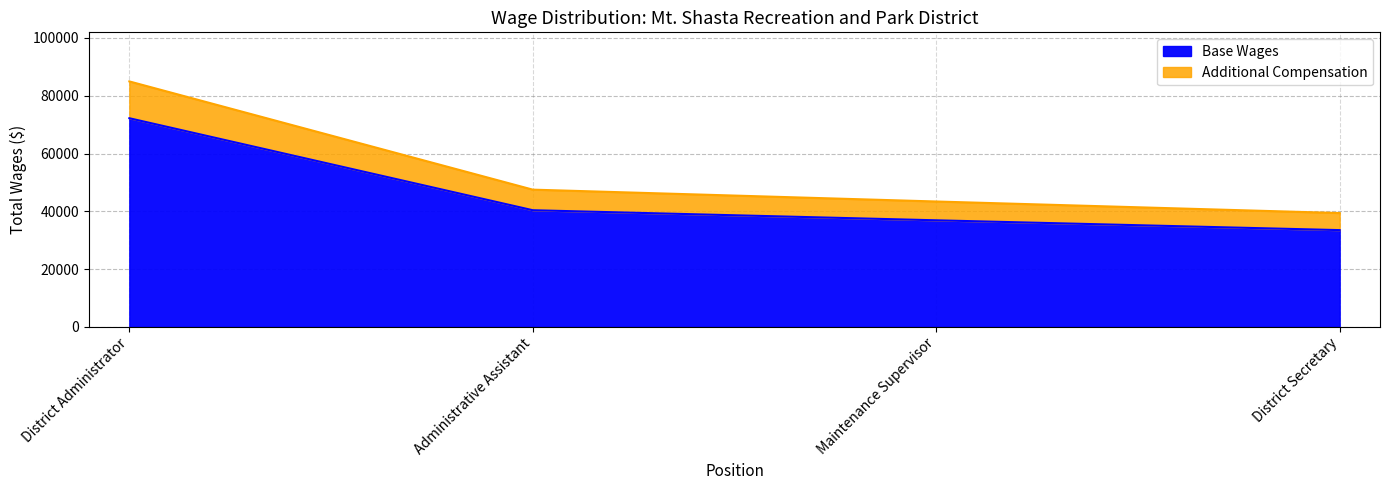

What is the average value?

45733.8